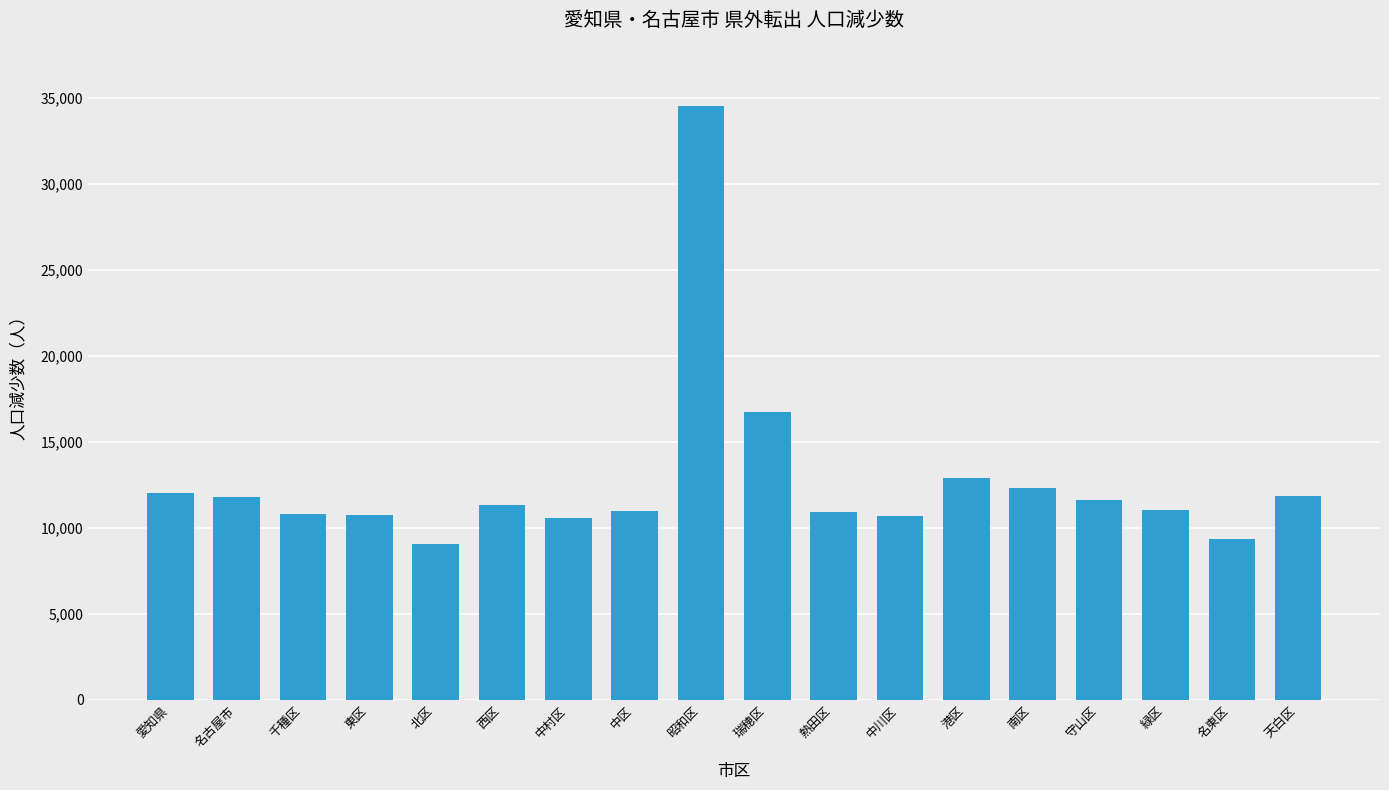

What is the average value?

12727